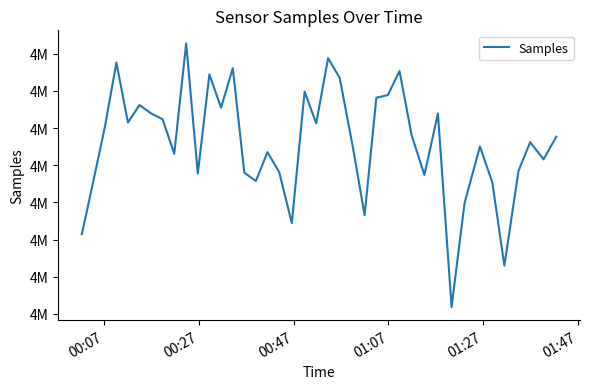

Reading left to right, transcribe all the data shown in this chart.

4957867	4961428	4965068	4969403	4965371	4966548	4965989	4965592	4963268	4970685	4961948	4968610	4966373	4969025	4962004	4961437	4963382	4962041	4958613	4967450	4965318	4969700	4968375	4963646	4959148	4967040	4967218	4968834	4964505	4961852	4965979	4952967	4959951	4963761	4961335	4955748	4962125	4964055	4962894	4964417